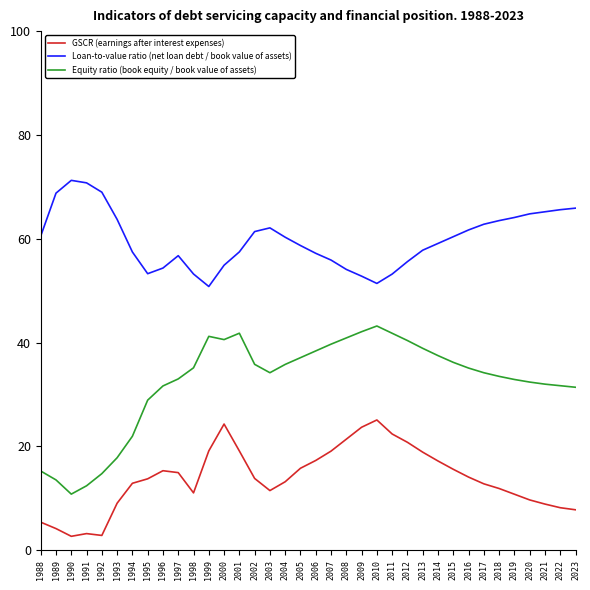

True or false: Loan-to-value ratio (net loan debt / book value of assets) and Equity ratio (book equity / book value of assets) intersect in this chart.

False